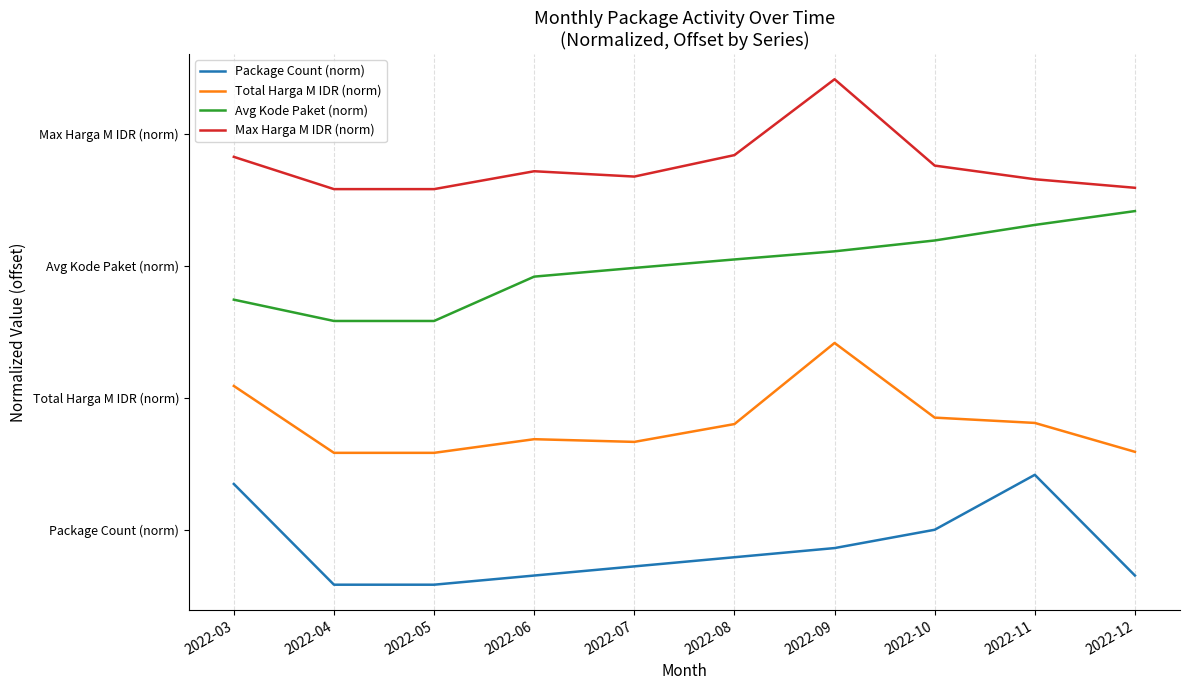

What is the difference between the maximum and minimum values in the Avg Kode Paket (norm) series?

1.0